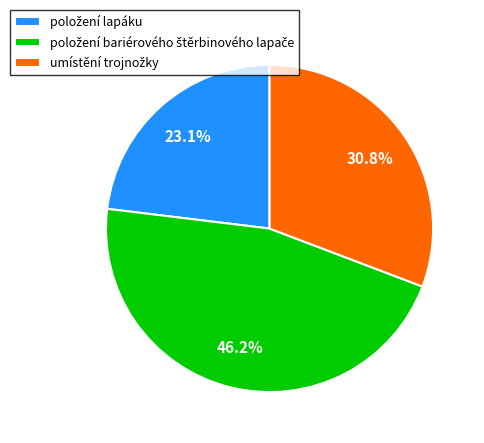

Is there any slice that represents more than half of the pie?

No